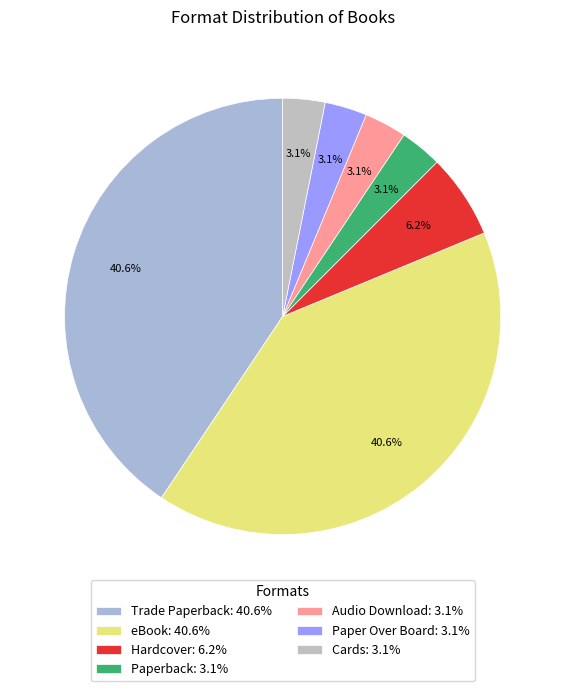

Rank the categories by value from highest to lowest.

Trade Paperback, eBook, Hardcover, Paperback, Audio Download, Paper Over Board, Cards